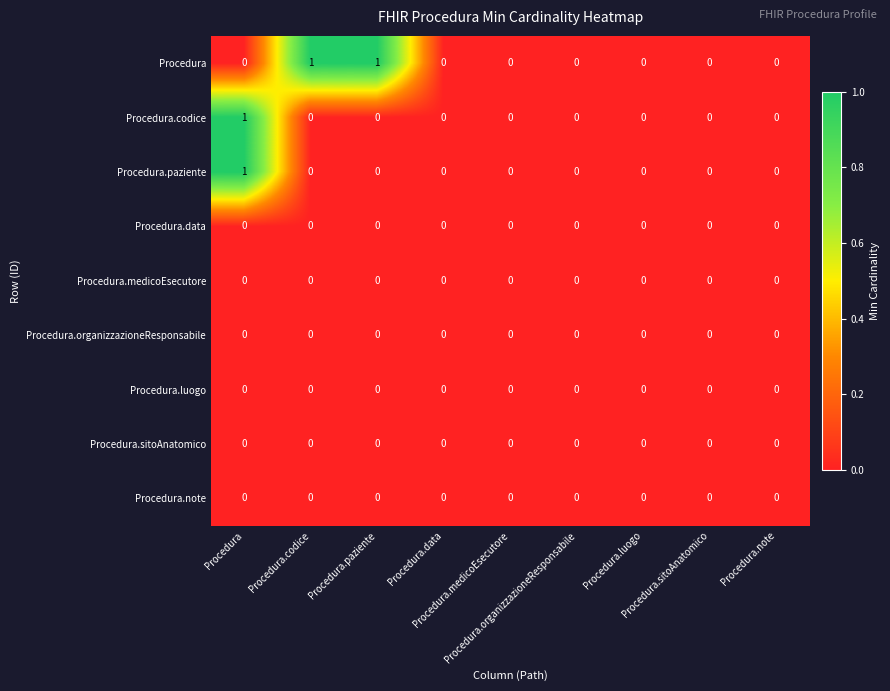

Count the number of data series in this chart.

9